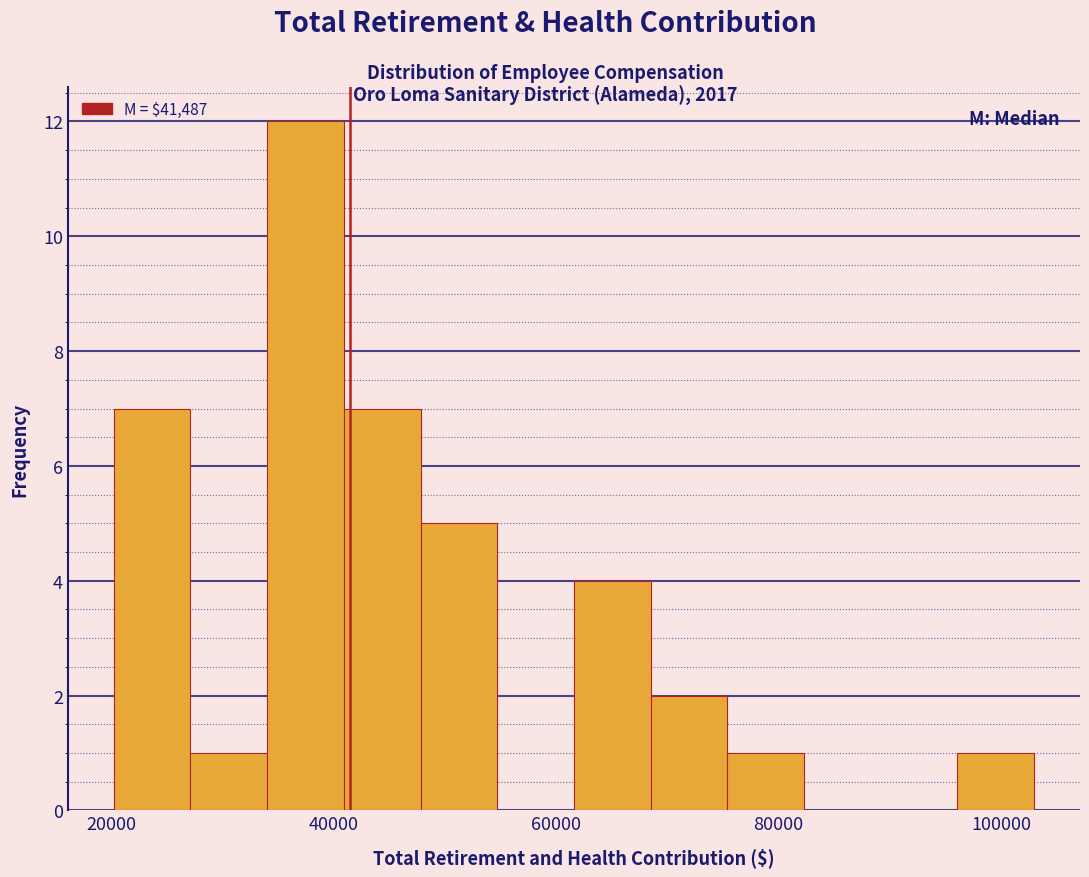

Around what value on the x-axis is the tallest bar? Give the approximate position of its centre, as read against the axis.

38000